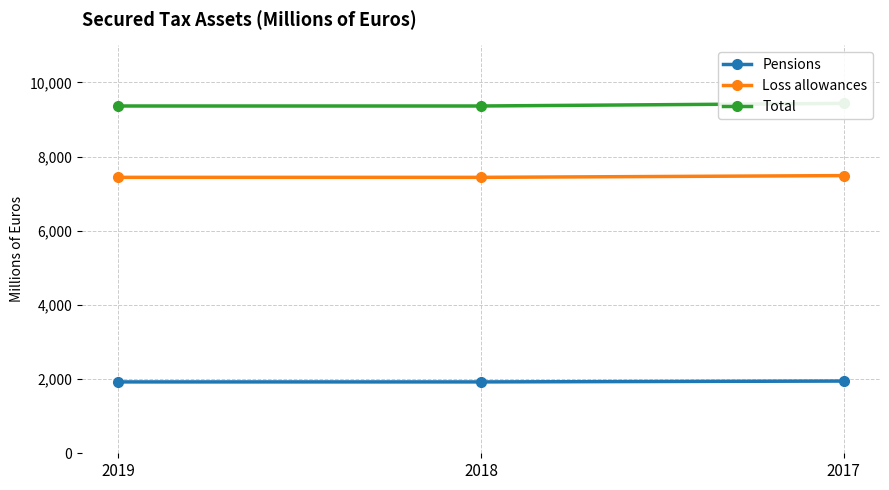

The Loss allowances series shows 7486 at 2017. True or false?

True